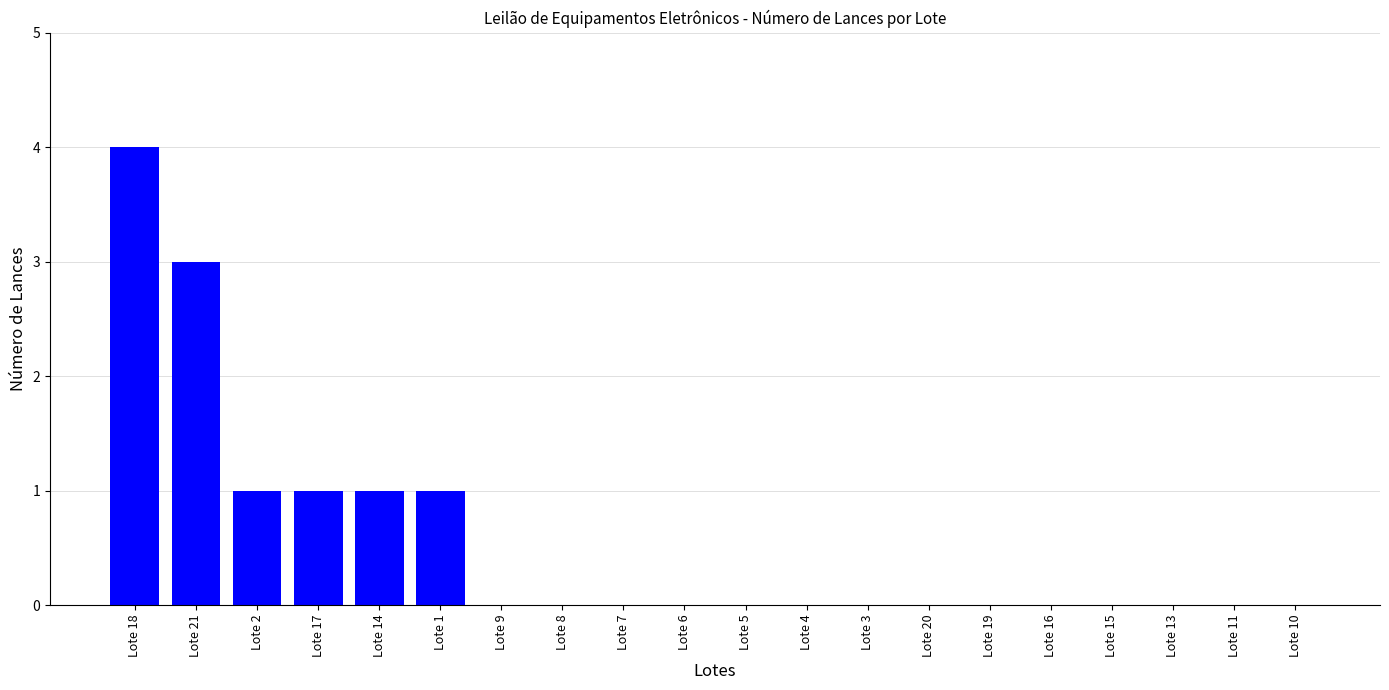

What is the change in value from Lote 18 to Lote 10?

-4